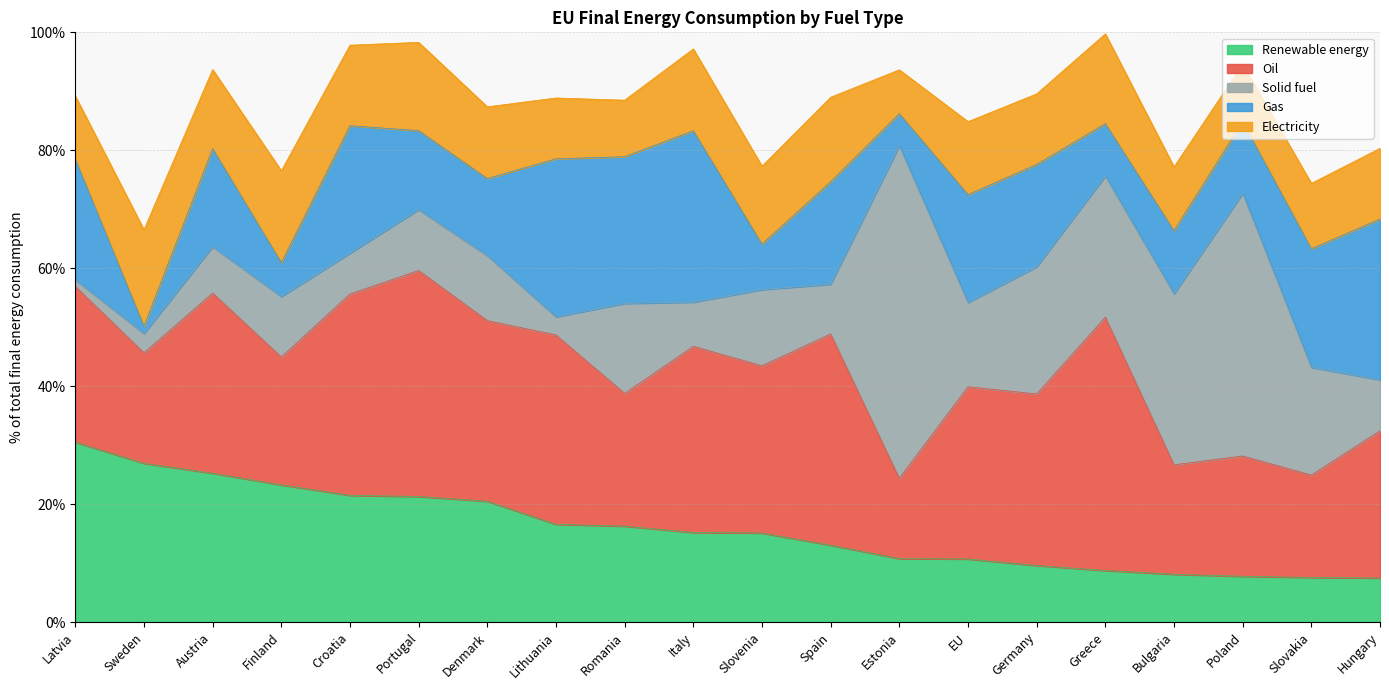

What is the label of the 1st point from the right?

Hungary